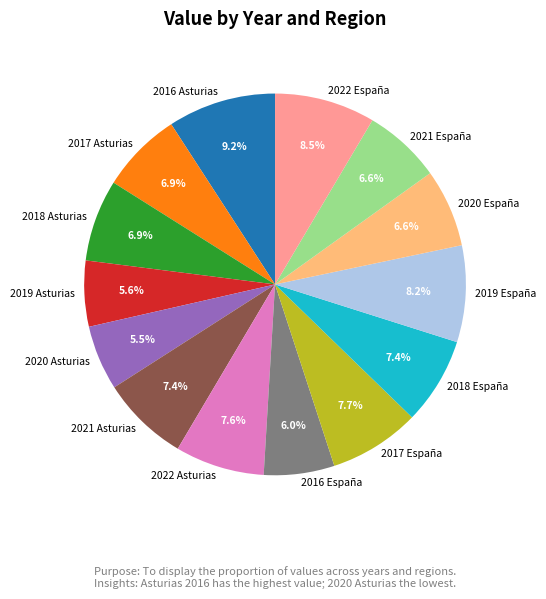

Approximately how many times larger is the value at 2017 España compared to 2022 España?

0.9